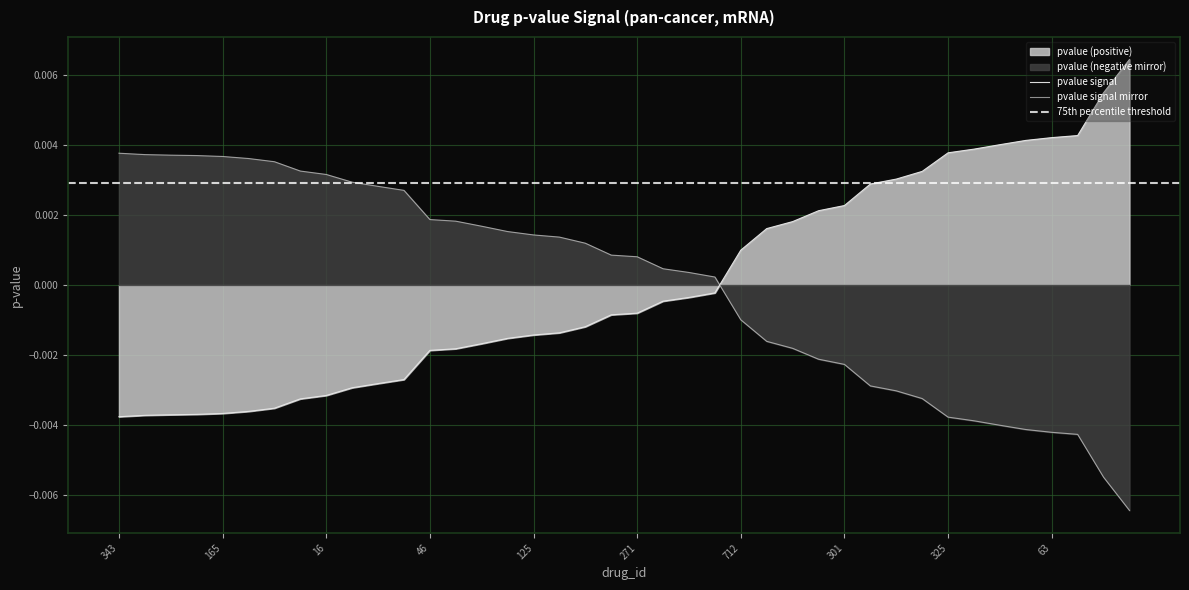

Reading right to left, extract all data points from this chart.

262=0.0	84=0.0	526=0.0	63=0.0	96=0.0	300=0.0	168=0.0	325=0.0	161=0.0	3=0.0	366=0.0	301=0.0	389=0.0	122=0.0	442=0.0	712=0.0	420=-0.0	2=-0.0	478=-0.0	271=-0.0	577=-0.0	213=-0.0	438=-0.0	125=-0.0	590=-0.0	643=-0.0	562=-0.0	46=-0.0	337=-0.0	710=-0.0	669=-0.0	16=-0.0	207=-0.0	525=-0.0	79=-0.0	165=-0.0	244=-0.0	694=-0.0	570=-0.0	343=-0.0